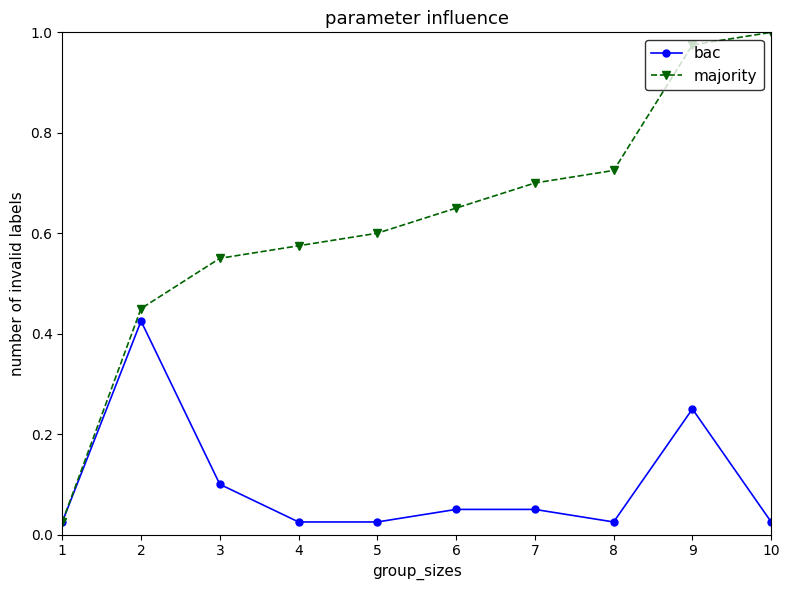

At how many categories does at least one series exceed 0?

10